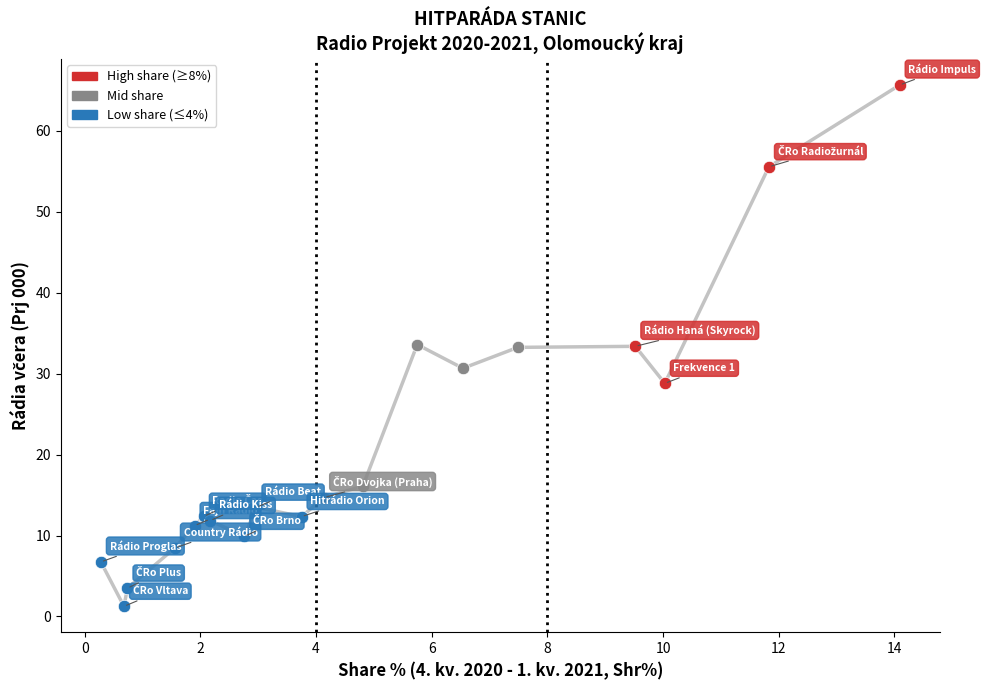

What is the difference between the maximum and minimum values?

64.4